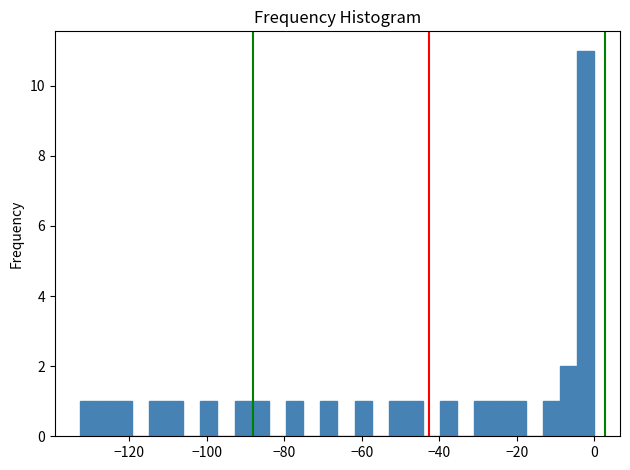

Read against the x-axis, roughly where is the centre of the tallest bar?

-2